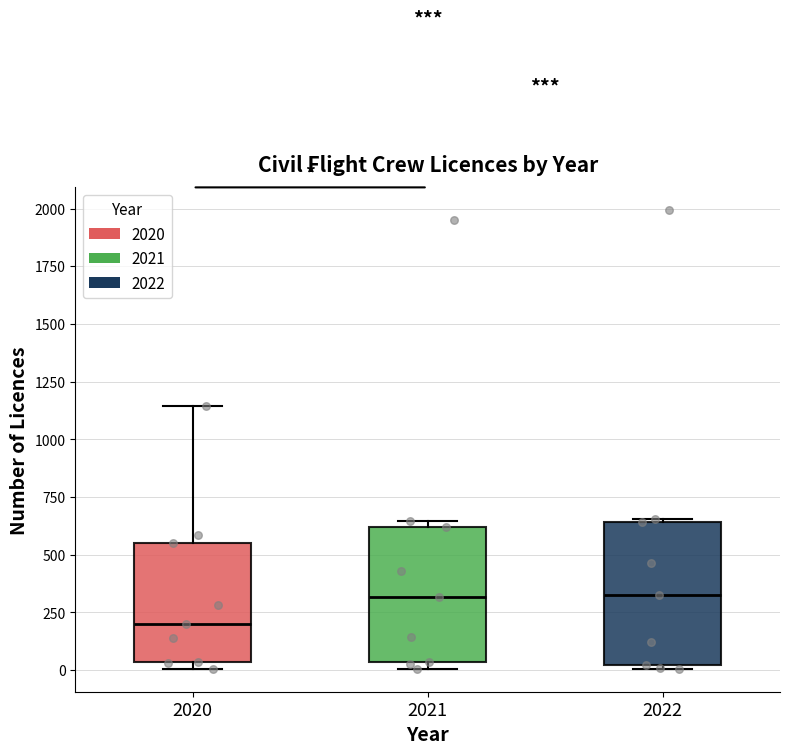

Which box's median line is the lowest?

2020